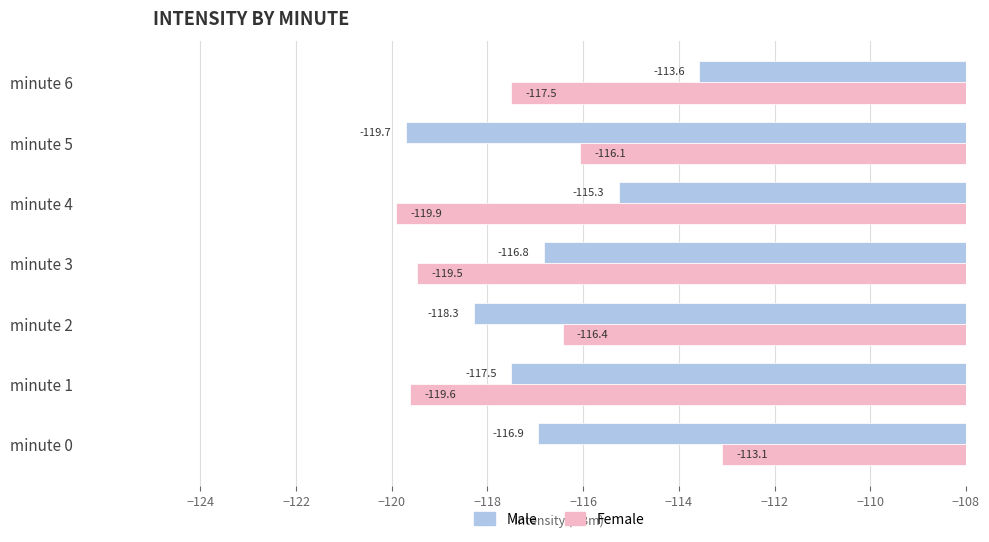

At which category is the sum across all series the highest?

minute 0